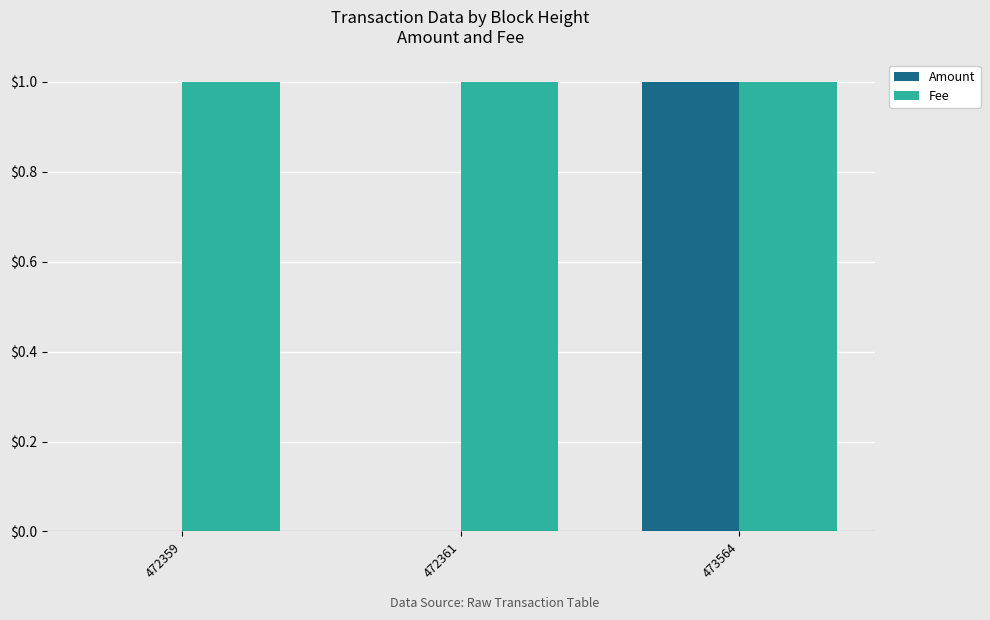

At which category is the sum across all series the highest?

473564